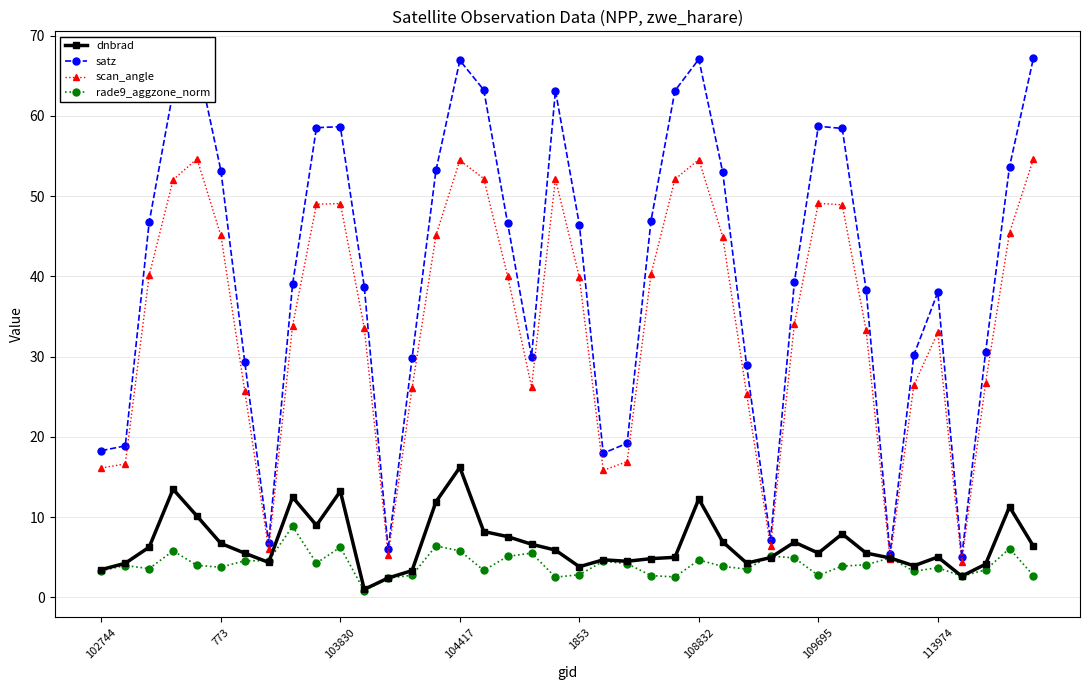

What is the value of the scan_angle point at the 8th from the left?

6.0